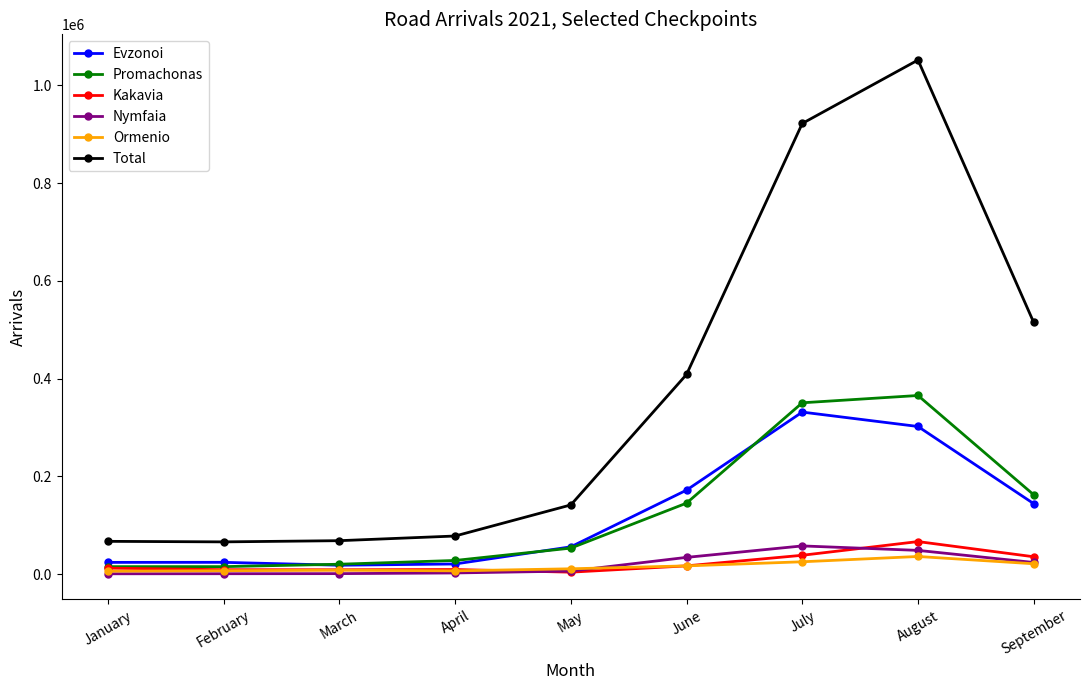

True or false: Nymfaia and Total intersect in this chart.

False